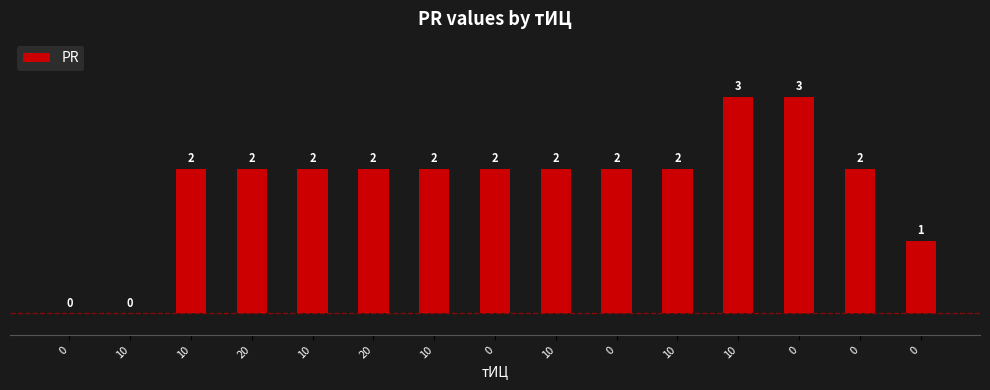

Is it true that the value at 10 is 2?

True